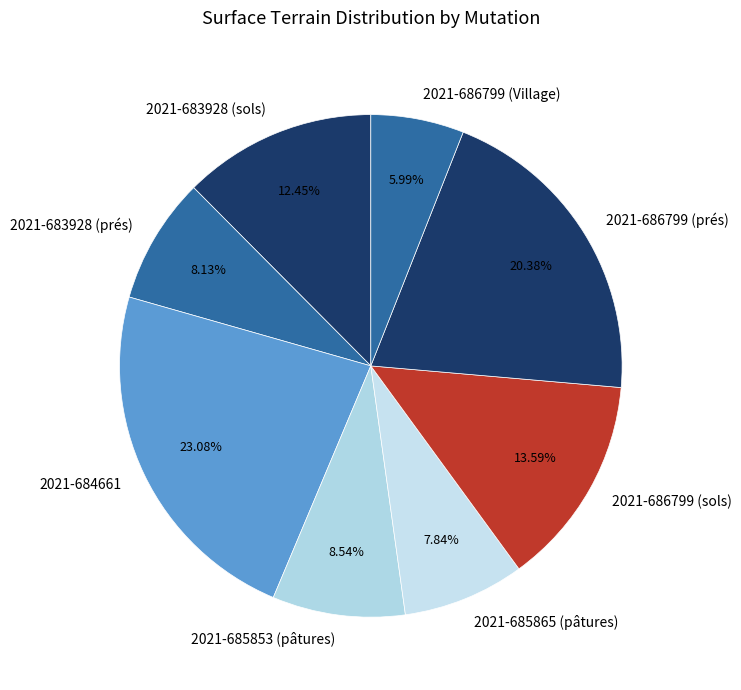

Count the number of slices in the pie.

8